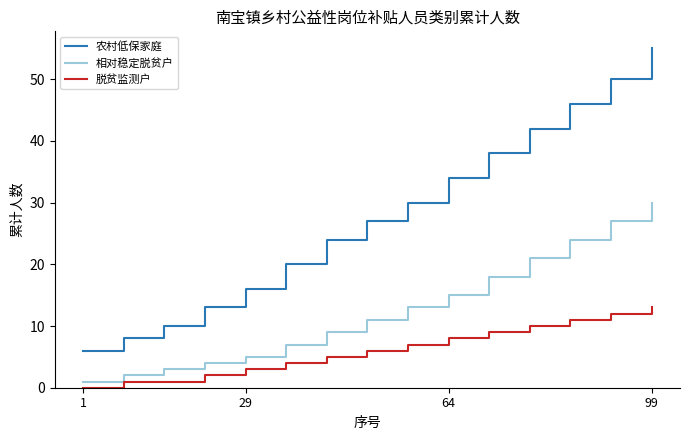

True or false: 农村低保家庭 has more than 0 interior local peaks.

False